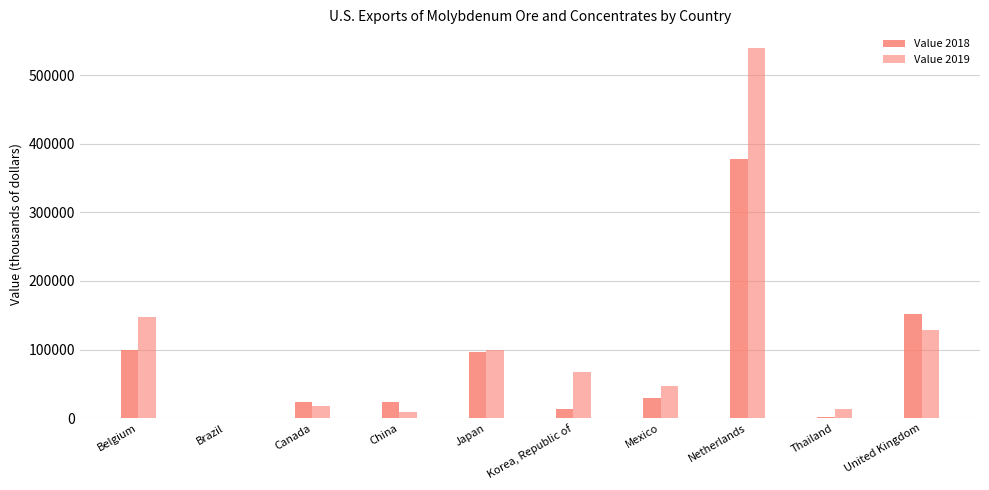

Are the bars horizontal?

No